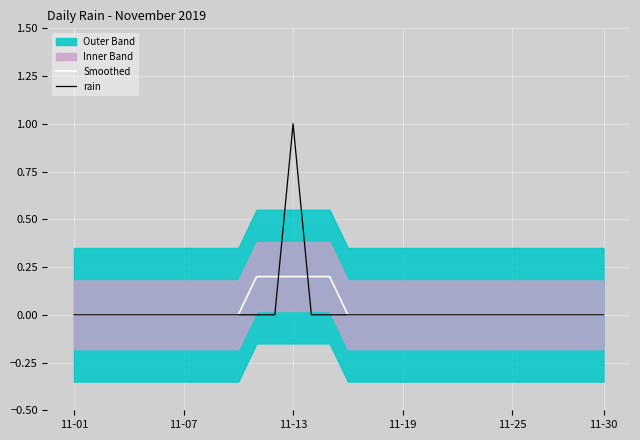

Where is Smoothed nearest to the value 0?

11-01